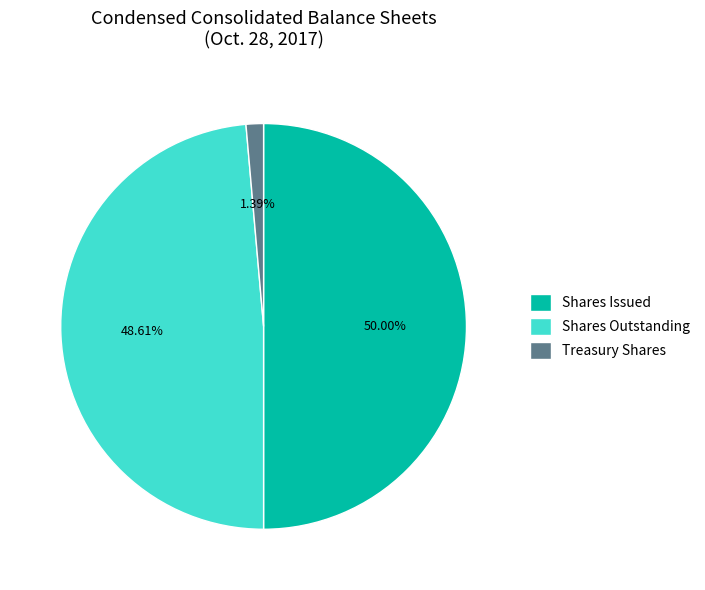

Rank the categories by value from highest to lowest.

Shares Issued, Shares Outstanding, Treasury Shares